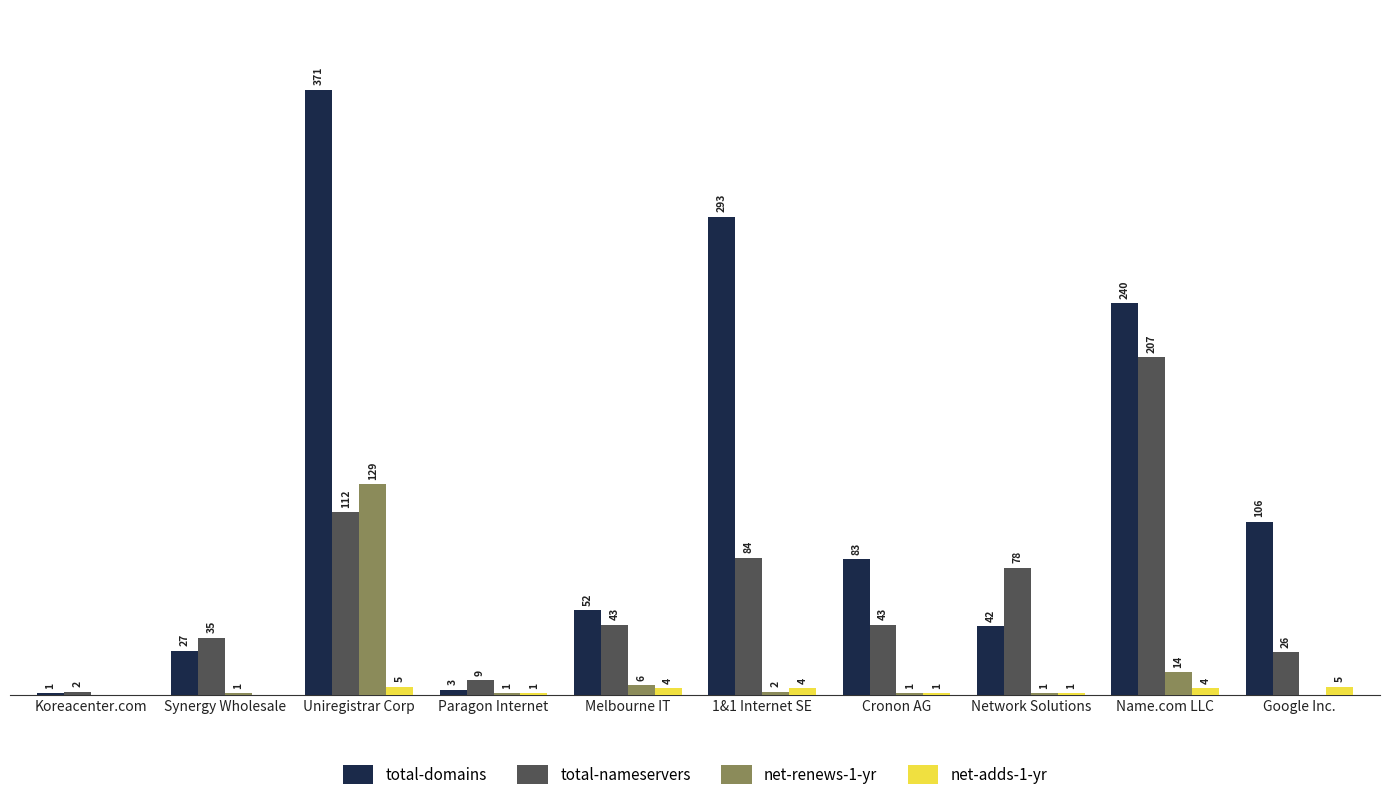

Where does the total-domains series first go above 83?

Uniregistrar Corp